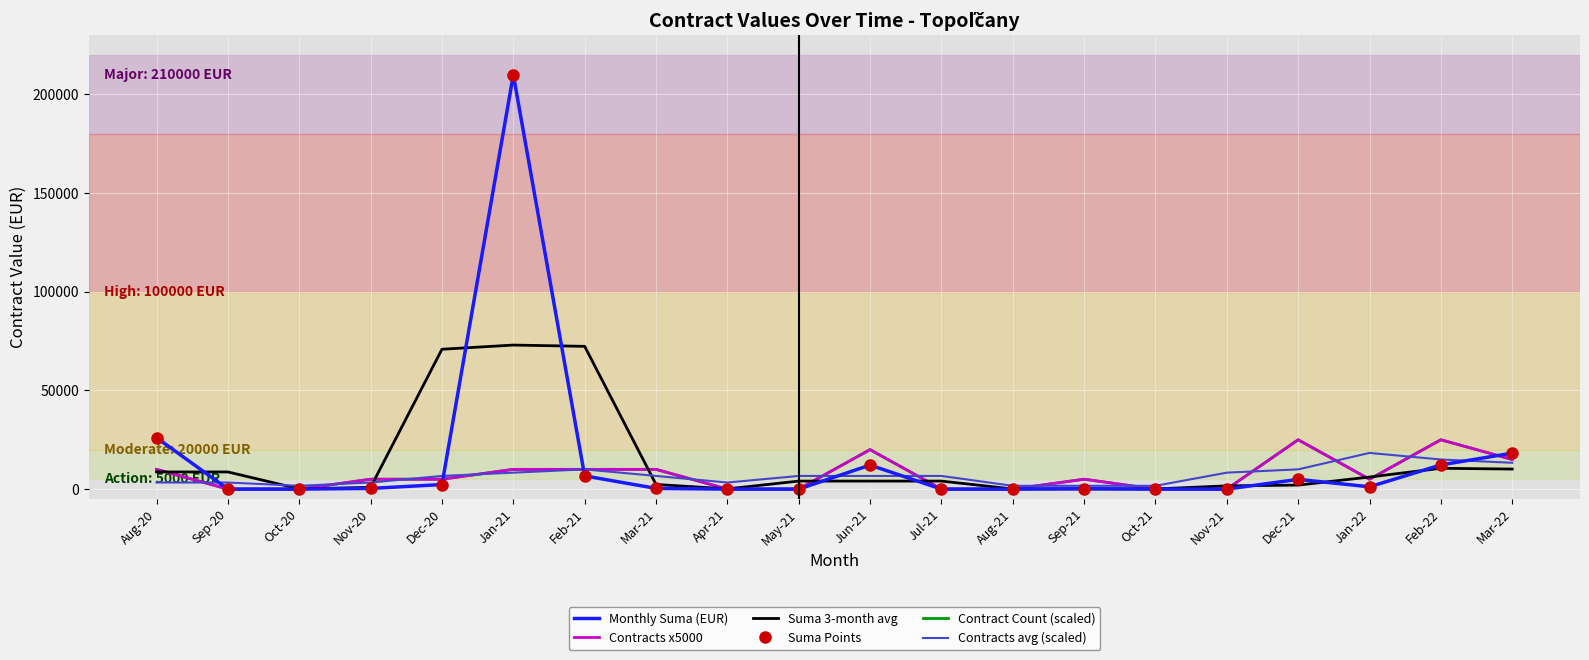

The value of Suma Points at Jul-21 is 0.0. True or false?

True